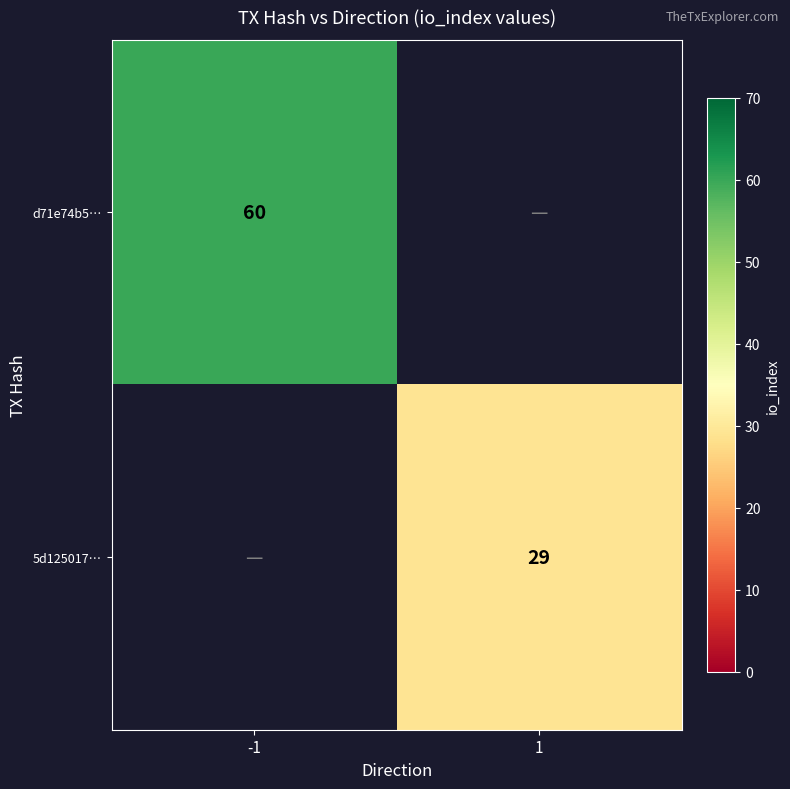

True or false: 5d125017… has a value of 29 at 1.

True